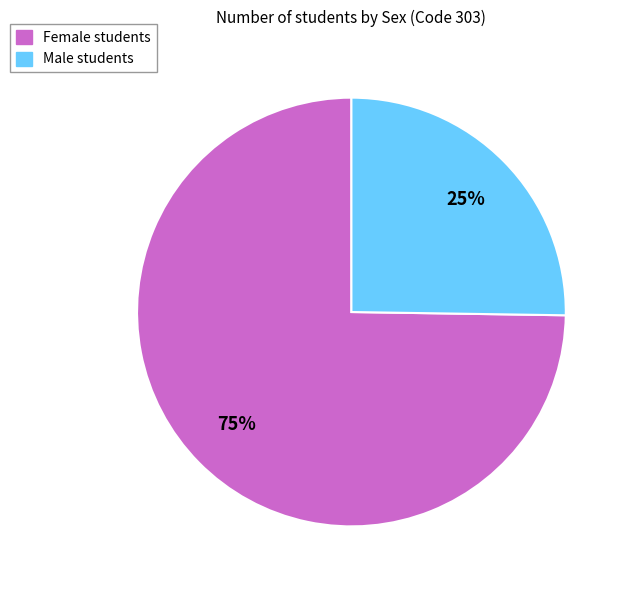

To the nearest percent, what is the average slice percentage?

50%